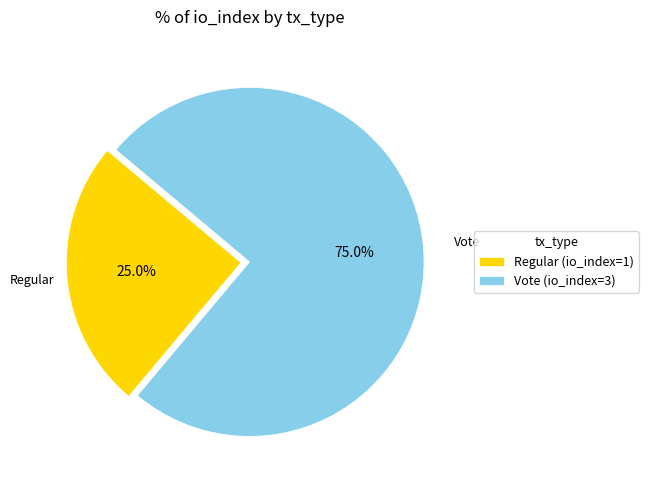

Is there any slice that represents more than half of the pie?

Yes